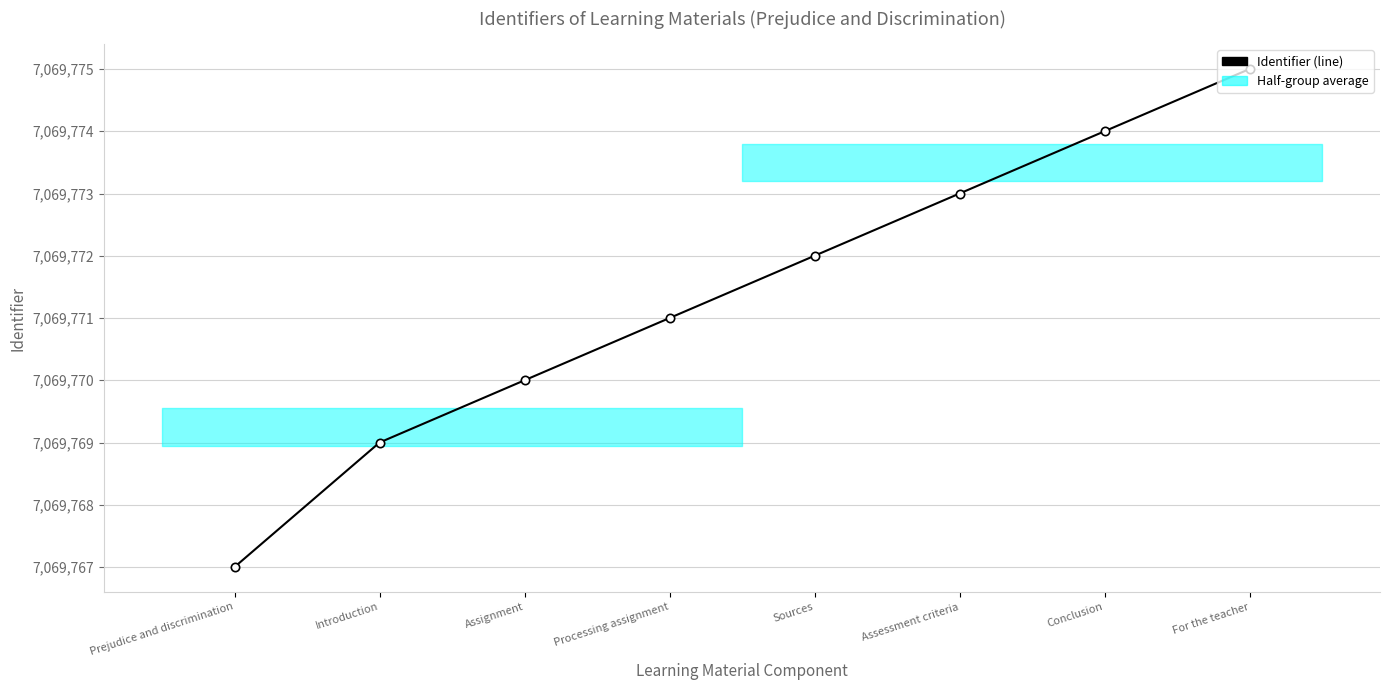

What is the maximum value shown in the chart?

7069775